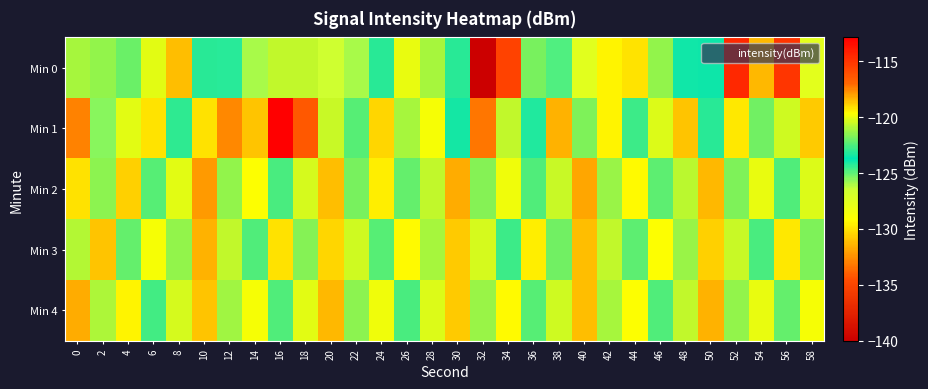

Which has a higher value, 22 or 14?

14